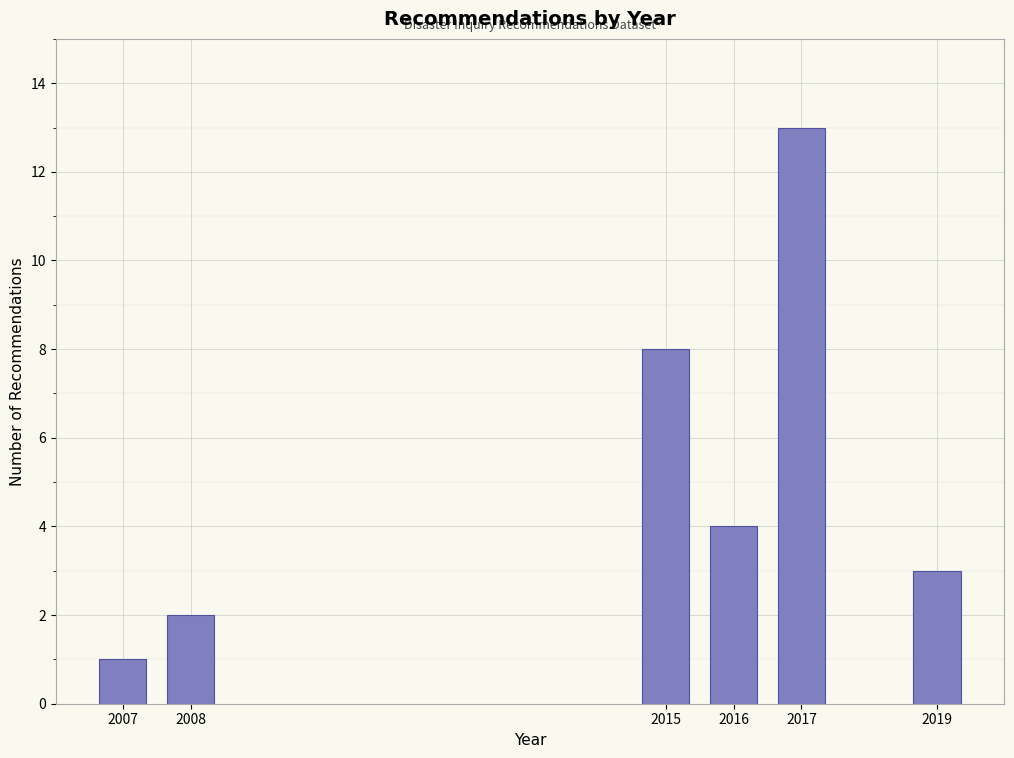

Reading right to left, extract all data points from this chart.

3	13	4	8	2	1